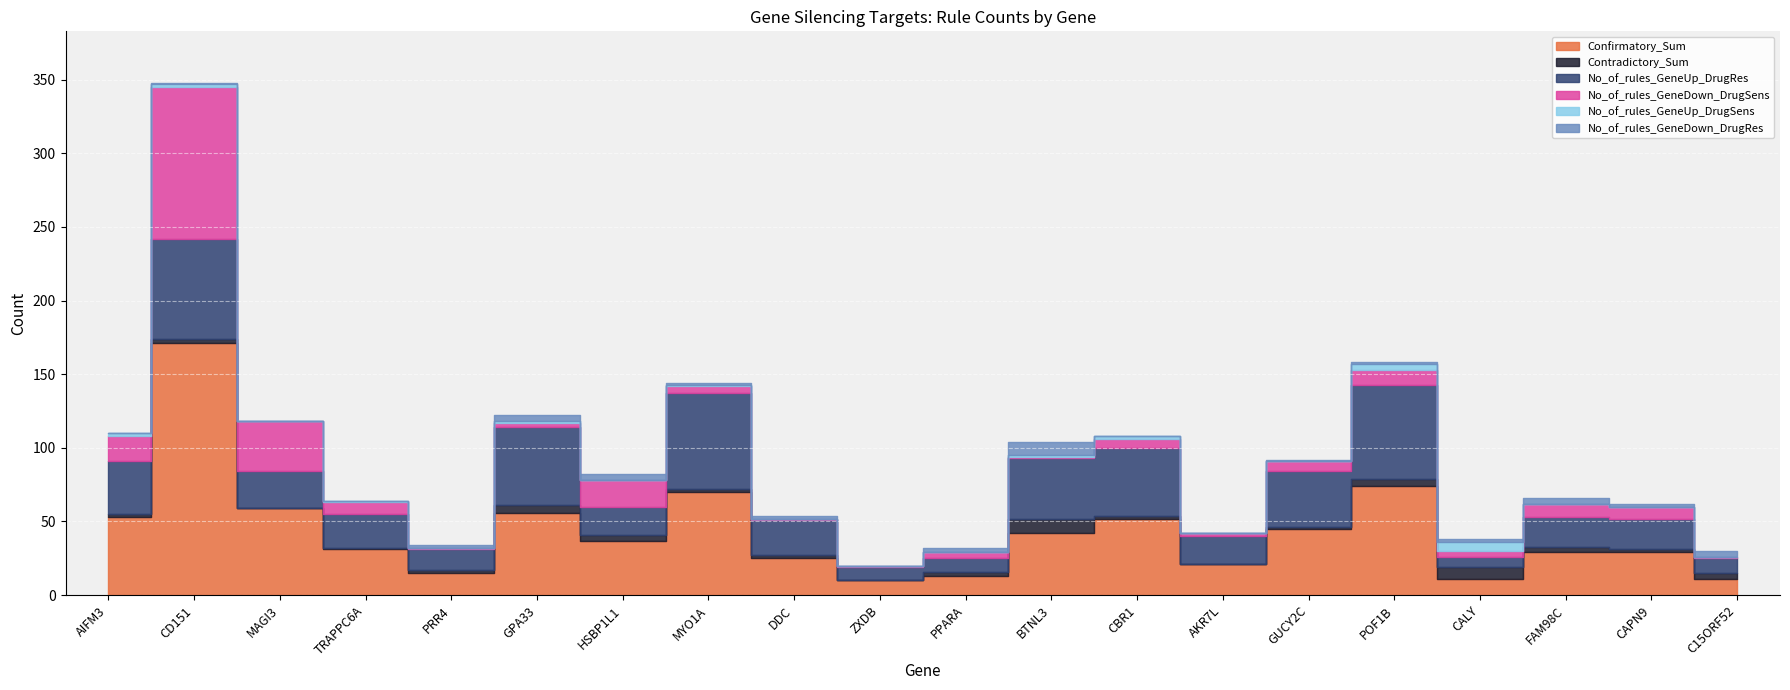

Is it true that No_of_rules_GeneDown_DrugSens equals 6 at FAM98C?

False